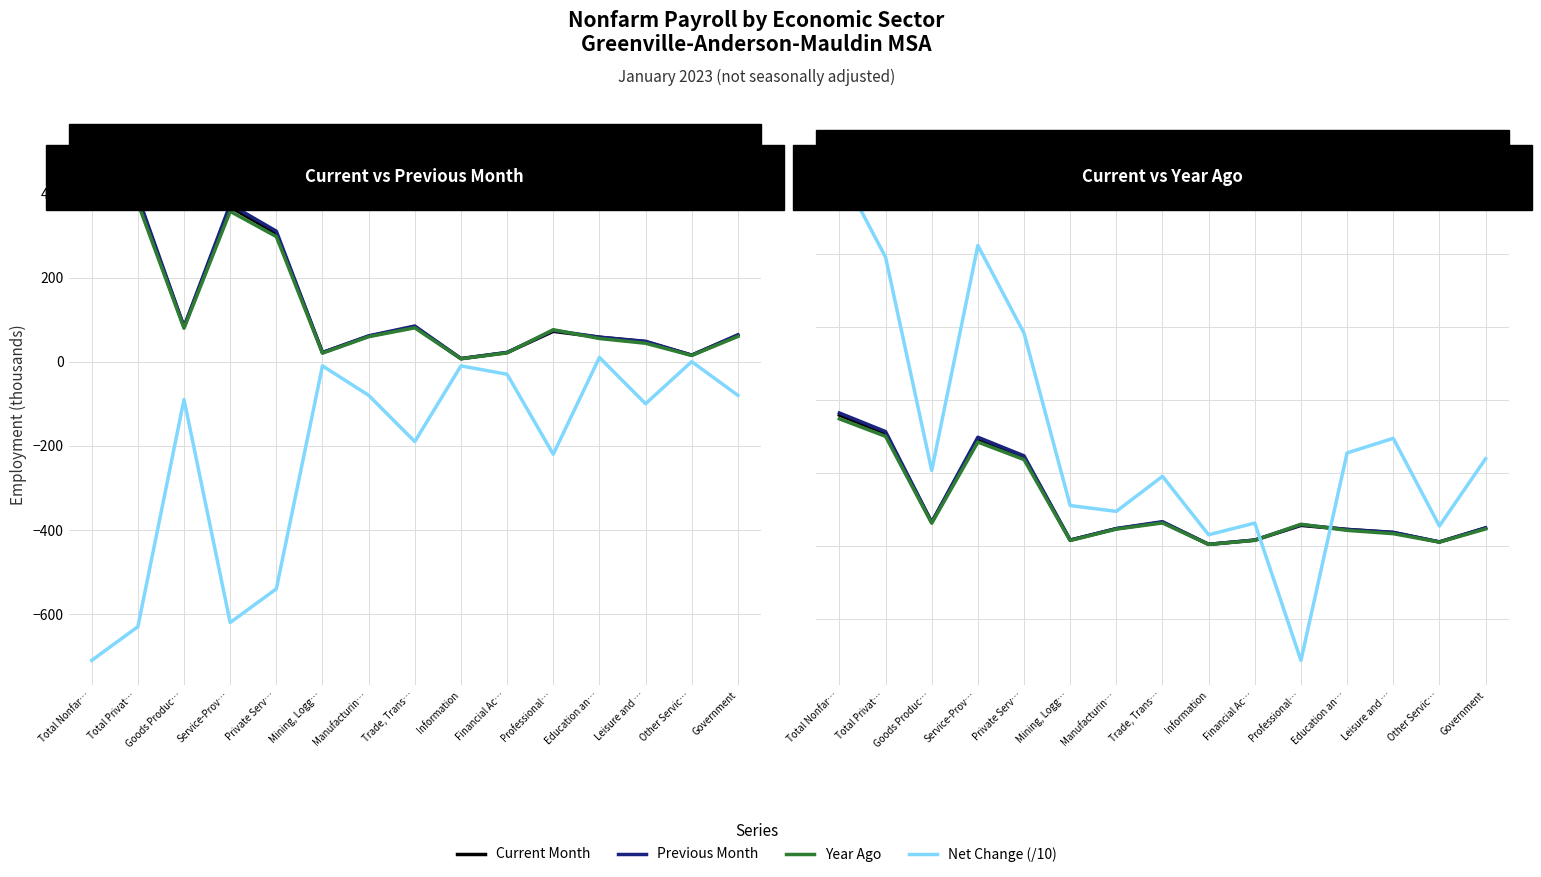

At which category is the sum across all series the highest?

Total Nonfar…